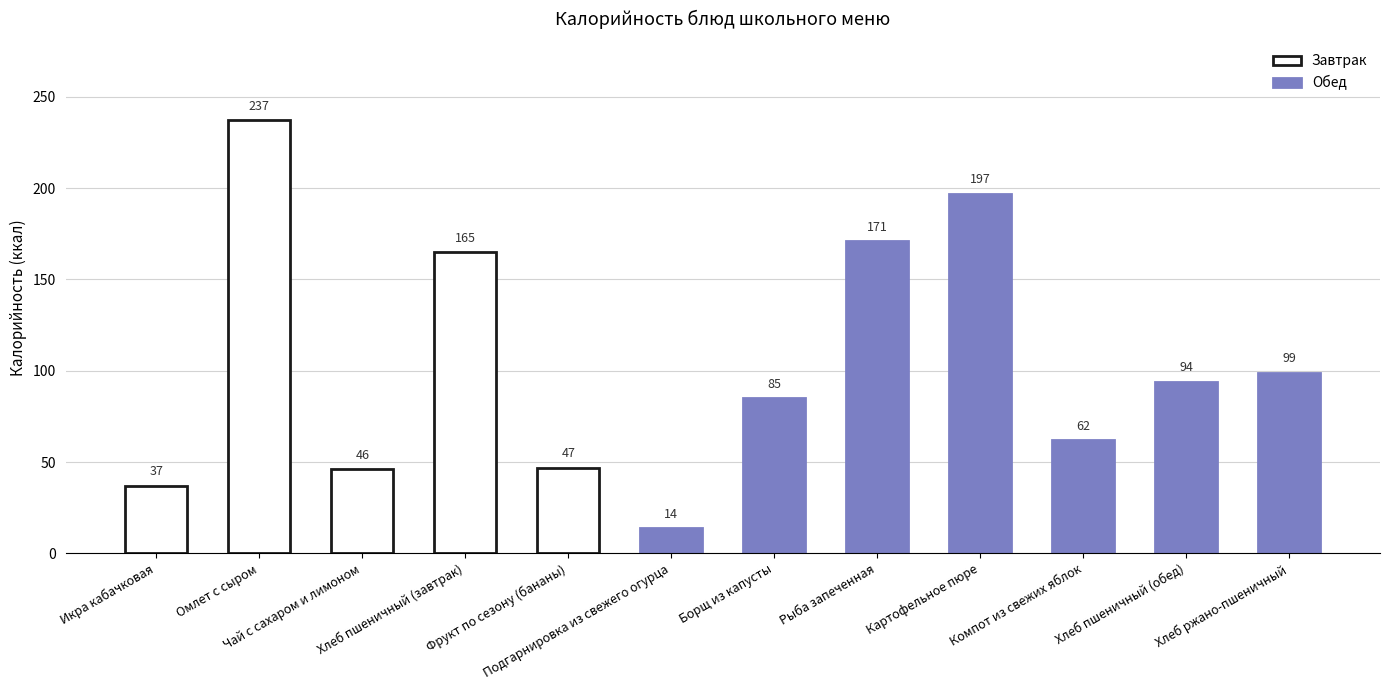

Reading right to left, extract all data points from this chart.

Хлеб ржано-пшеничный=99	Хлеб пшеничный (обед)=94	Компот из свежих яблок=62	Картофельное пюре=197	Рыба запеченная=171	Борщ из капусты=85	Подгарнировка из свежего огурца=14	Фрукт по сезону (бананы)=47	Хлеб пшеничный (завтрак)=165	Чай с сахаром и лимоном=46	Омлет с сыром=237	Икра кабачковая=37